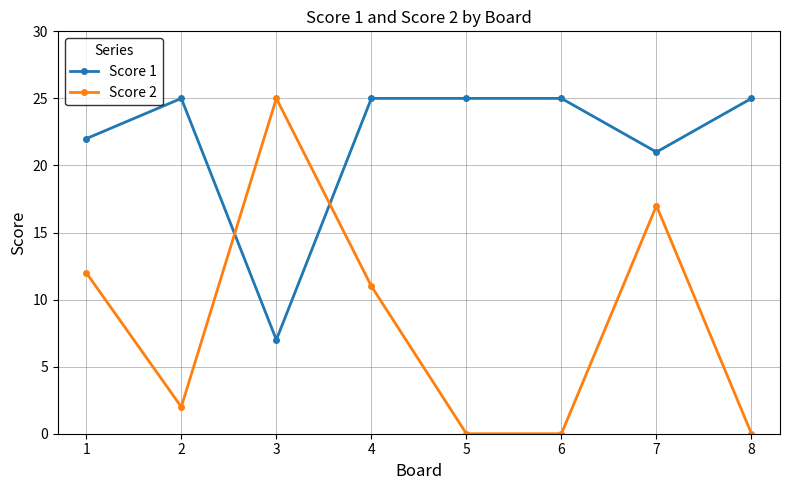

Reading left to right, extract all data points from this chart.

Score 1: 22	25	7	25	25	25	21	25
Score 2: 12	2	25	11	0	0	17	0